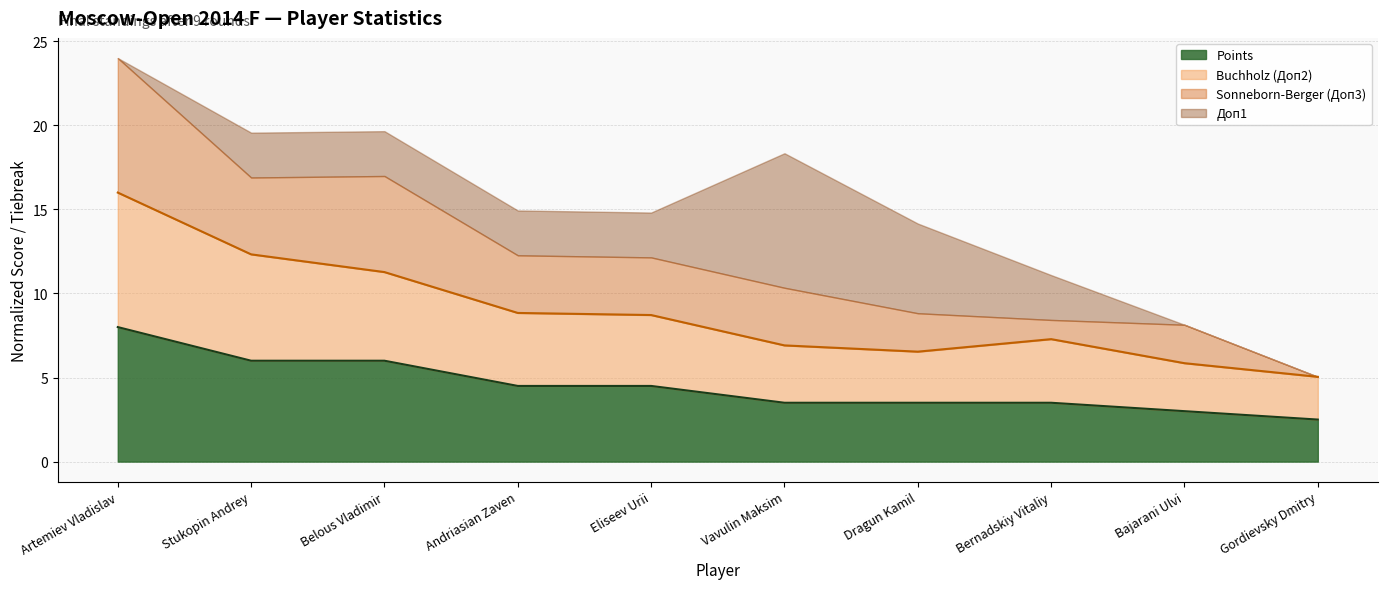

What is the total value across all series at Stukopin Andrey?

19.6